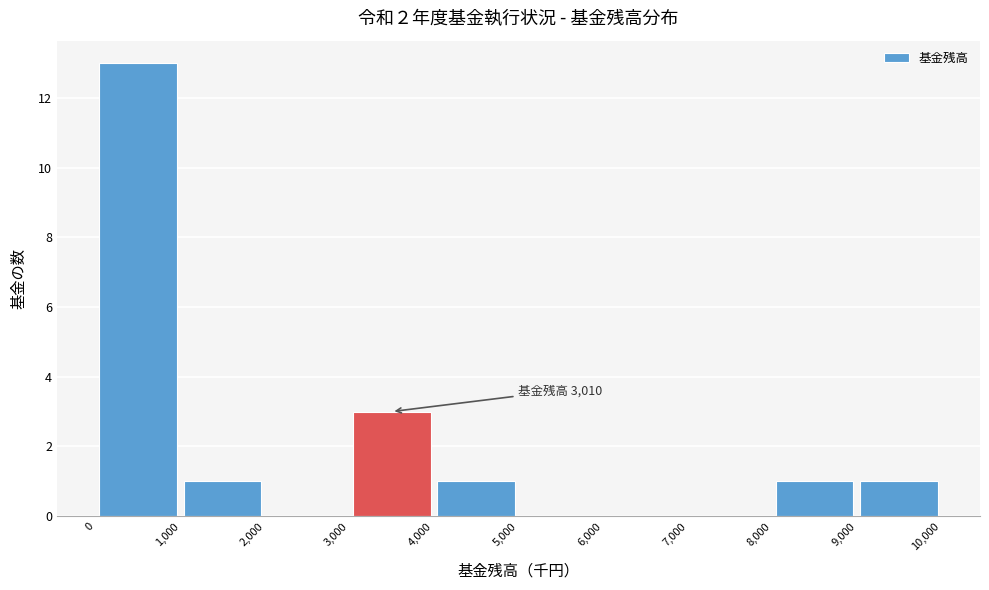

Over which range of the x-axis is the bar tallest?

0 to 1,000